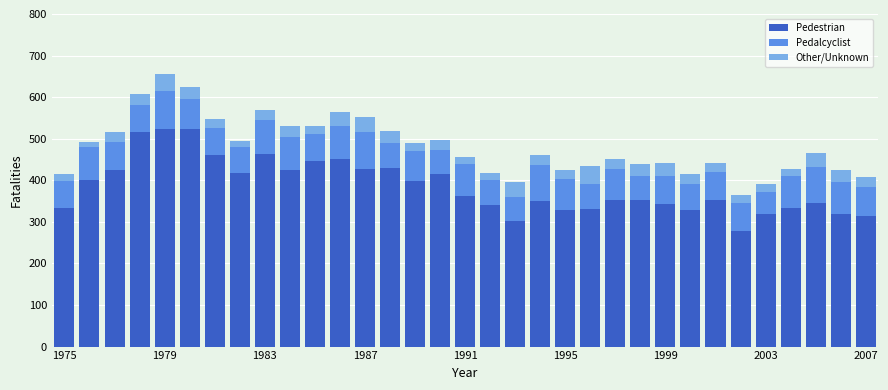

What is the sum of all Pedestrian values?

12712